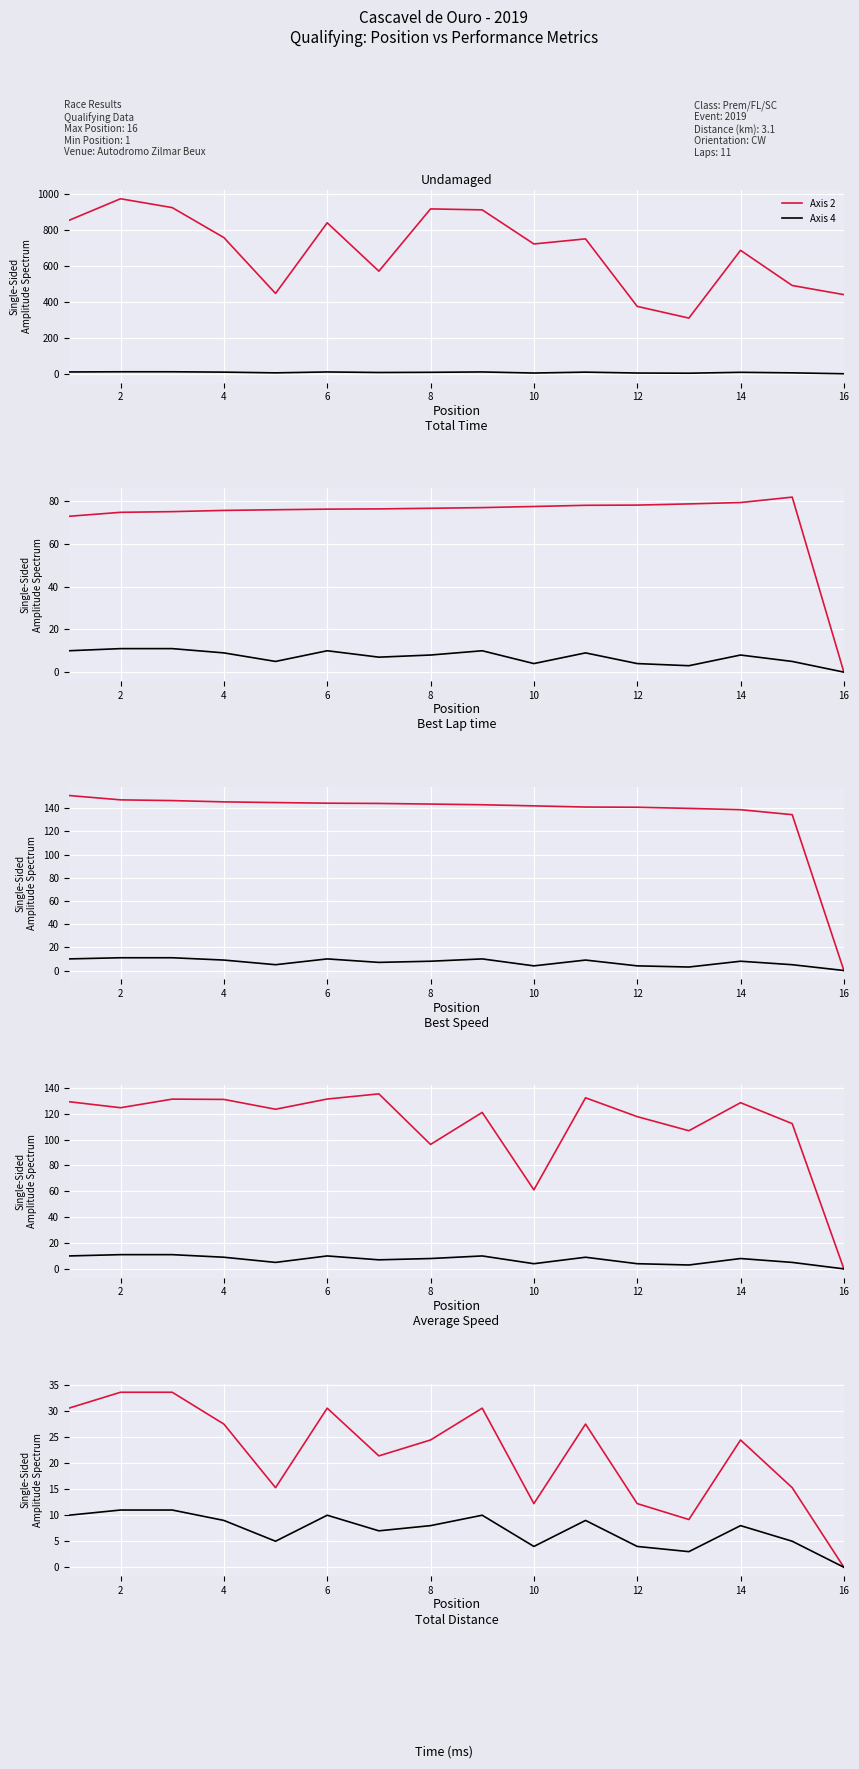

How many lines are shown in the chart?

2